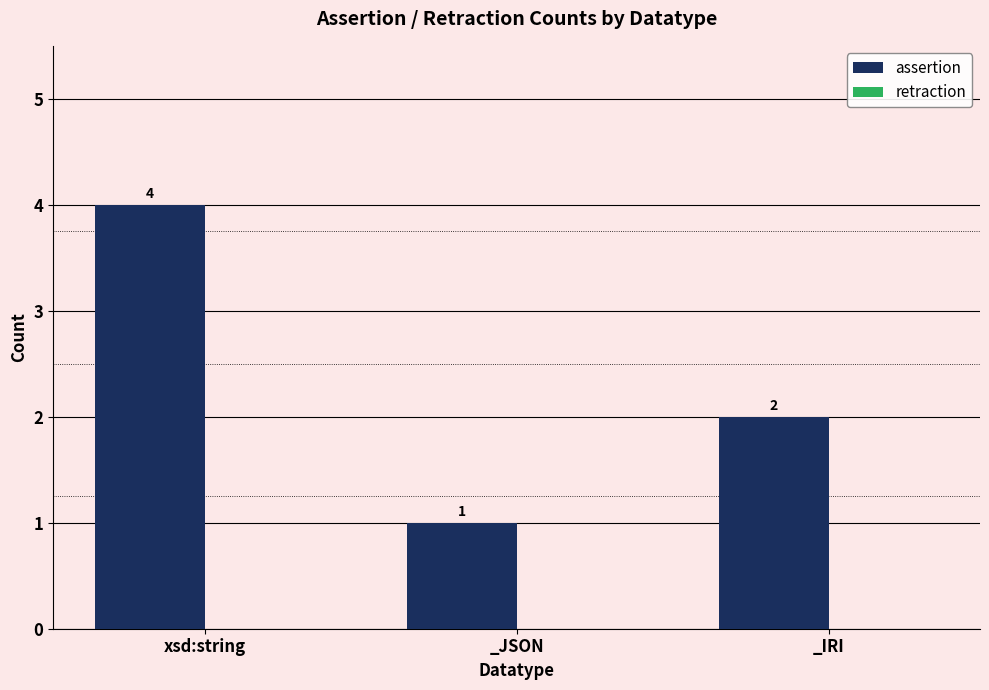

What is the sum of all values?

7